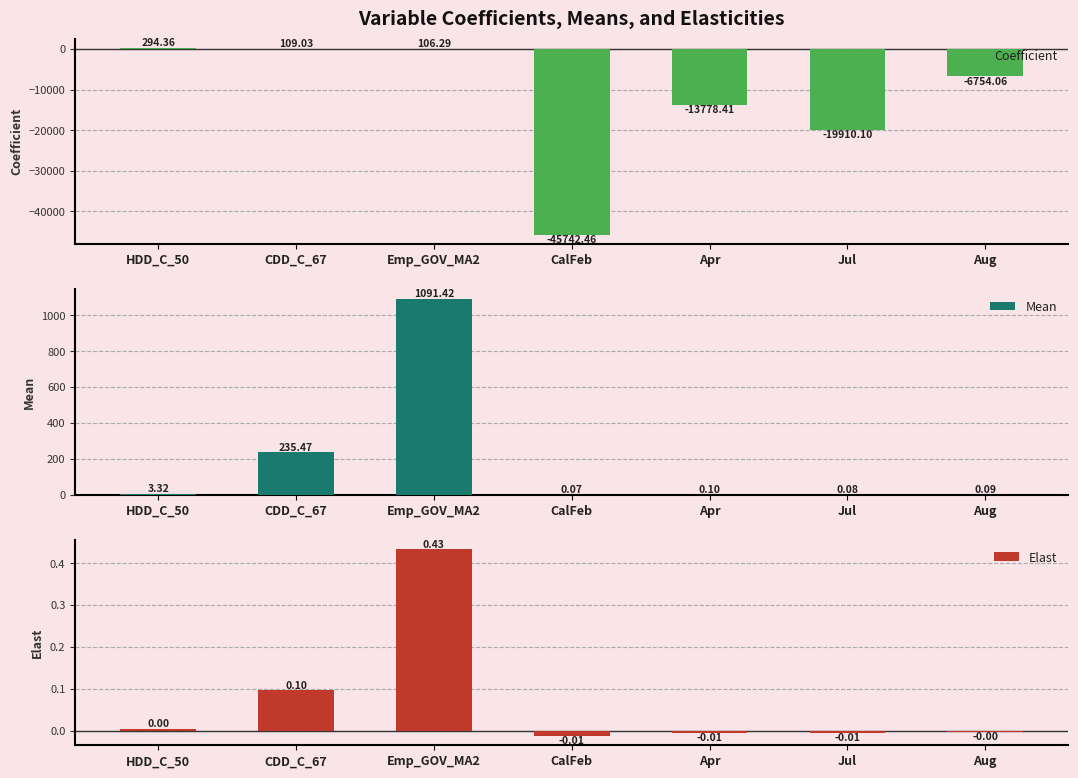

What are all the series names shown in the legend?

Coefficient, Mean, Elast